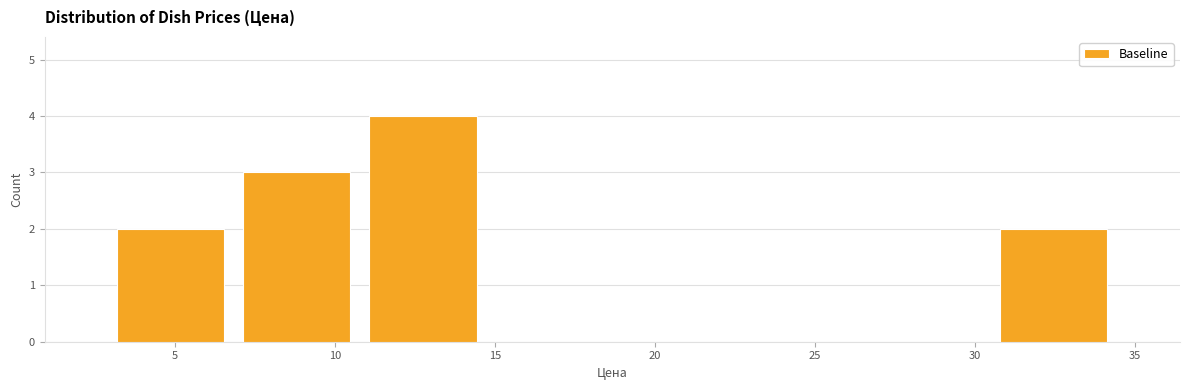

What is the height of the bar covering 11.0 to 14.5 on the x-axis? Neither the bar edges nor the heights are printed on the chart, so give them approximately, as read against the axes.

4